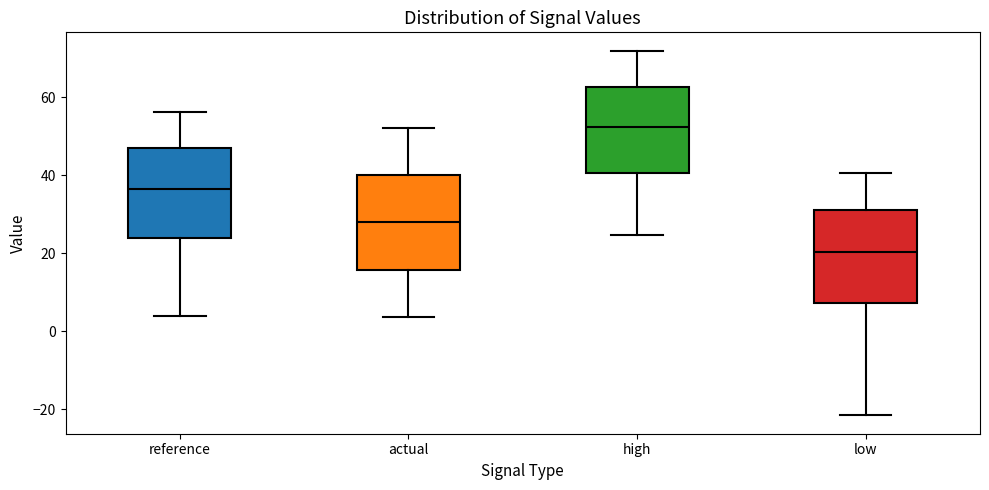

Reading left to right, transcribe this box plot: for each box, give where its median line is, the range the box spans, and where its two whiskers end, as read against the y-axis. The values are not printed on the chart, so give them approximately, as read against the axis.

reference: median 36, box 24 to 46, whiskers 4 to 56
actual: median 28, box 16 to 40, whiskers 4 to 52
high: median 52, box 40 to 62, whiskers 24 to 72
low: median 20, box 8 to 32, whiskers -22 to 40